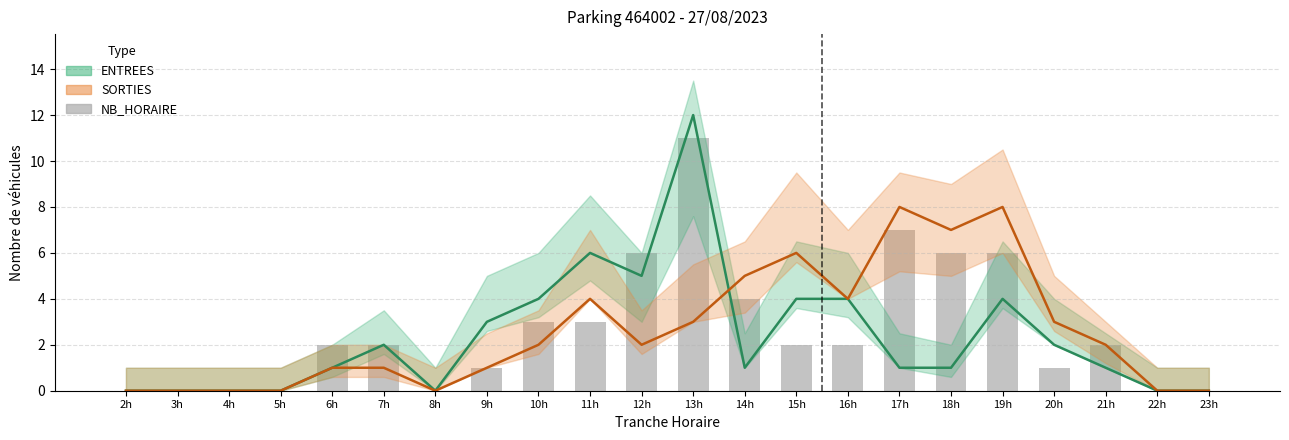

Rank the series by their maximum value, from highest to lowest.

ENTREES total, NB_HORAIRE (barres), SORTIES total